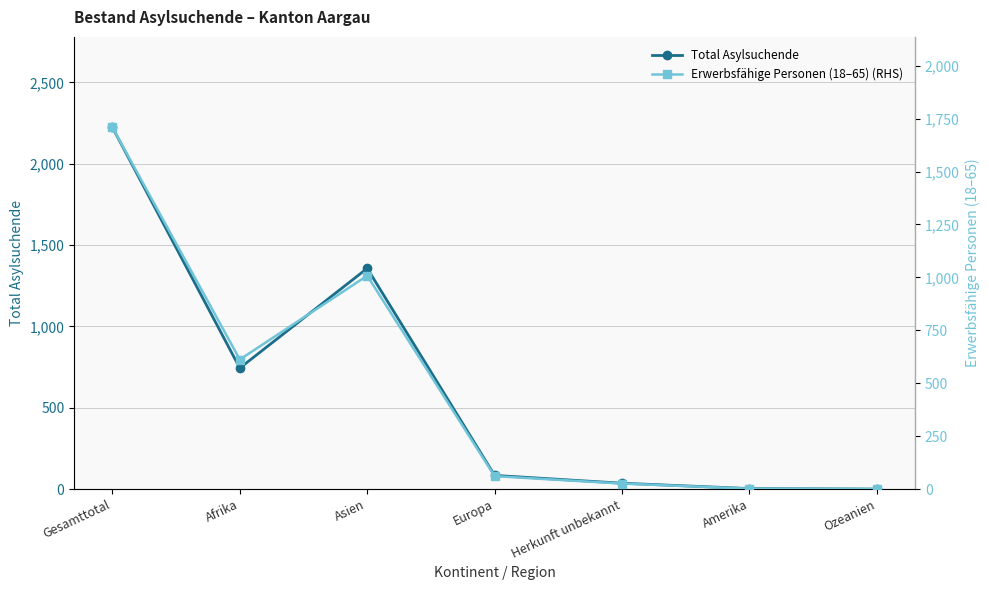

At which category is the sum across all series the highest?

Gesamttotal